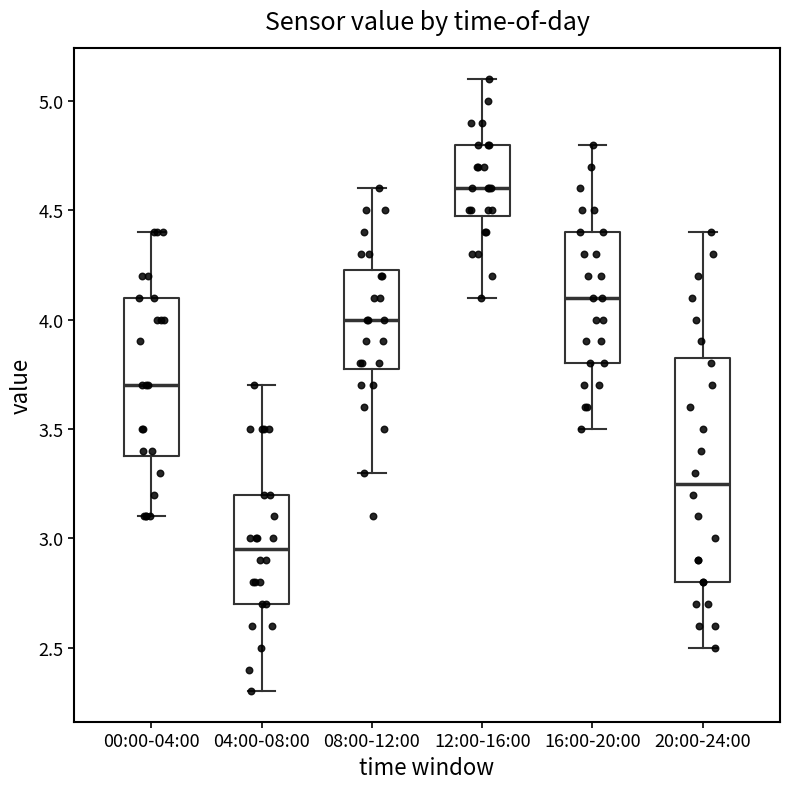

Which box is the tallest, from its lower edge to its upper edge?

20:00-24:00